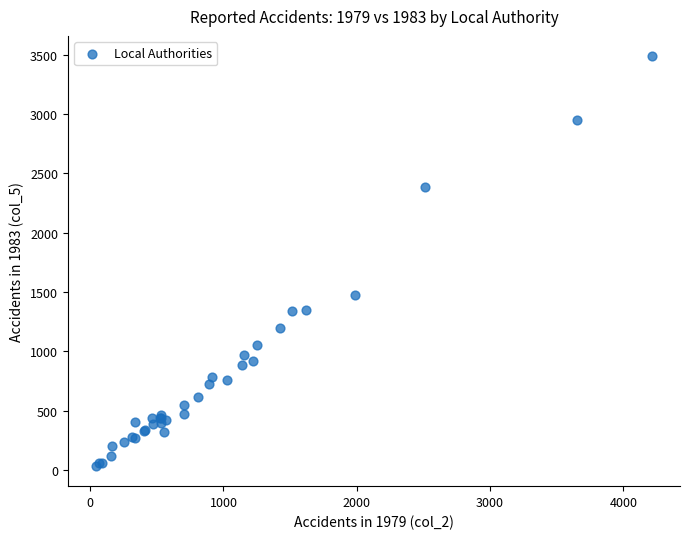

What Y value in the scatter plot is closest to 1762?

1475